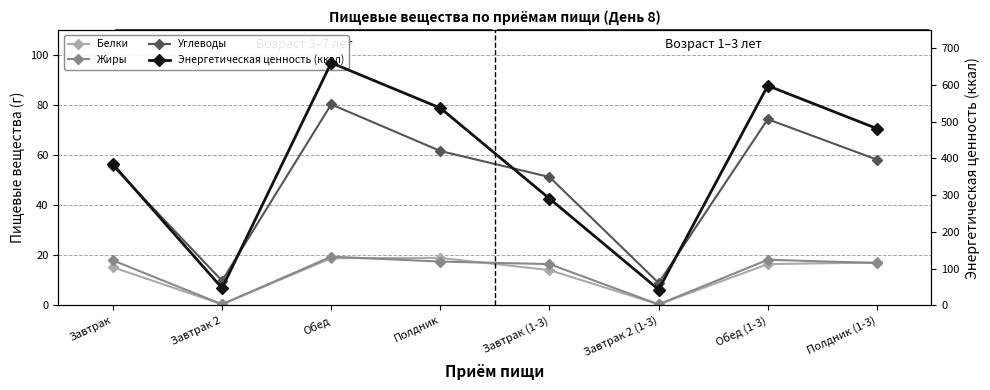

Where is the first local maximum for Углеводы?

Обед